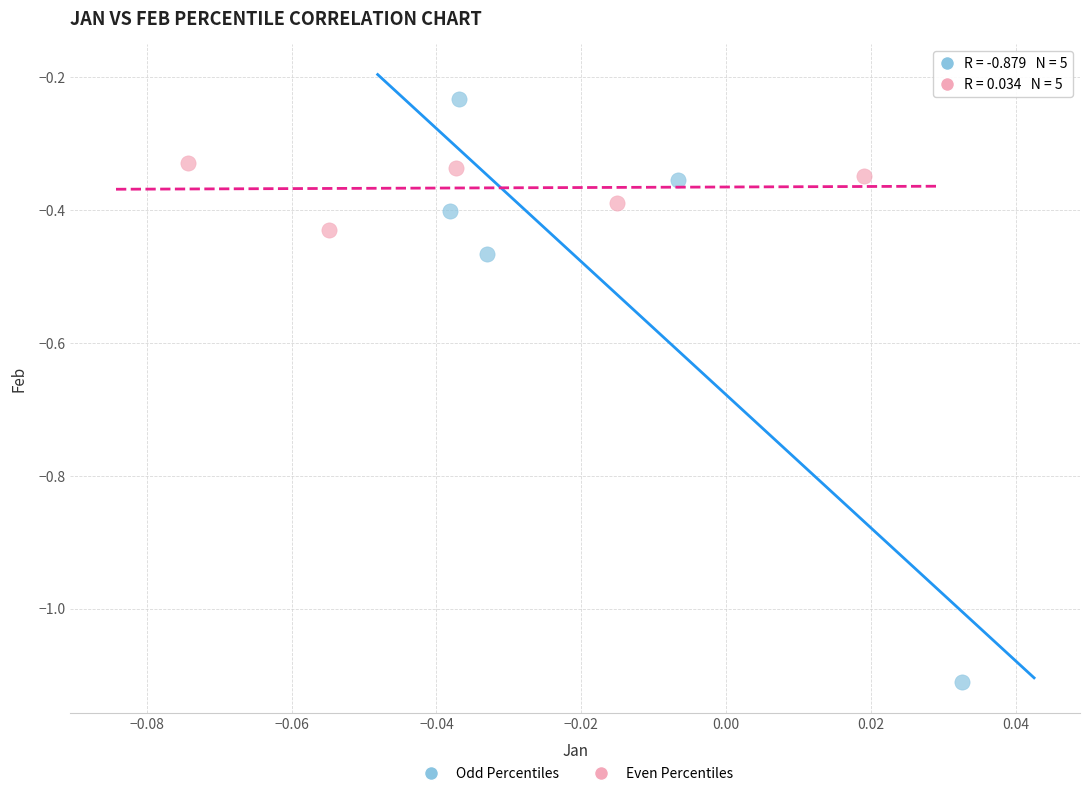

Which series reaches the minimum Y coordinate?

Odd Percentiles